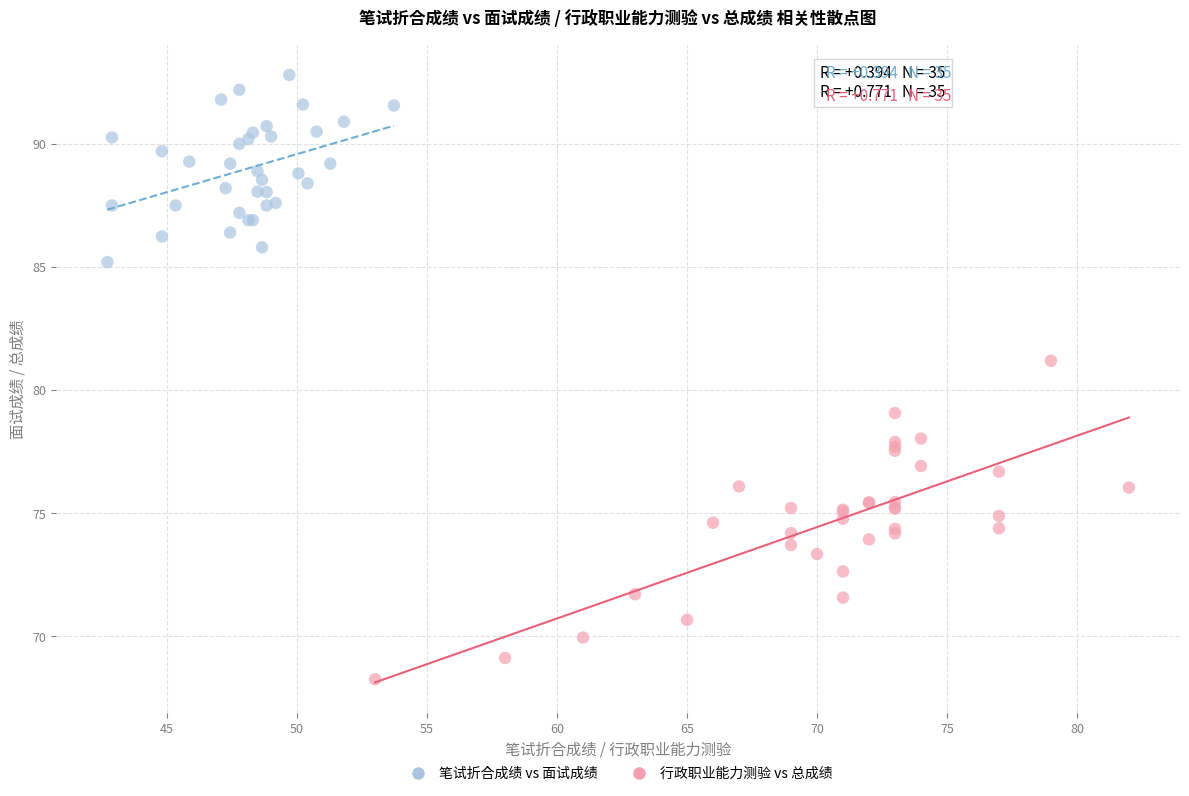

Which series has the largest Y range (max minus min)?

行政职业能力测验 vs 总成绩